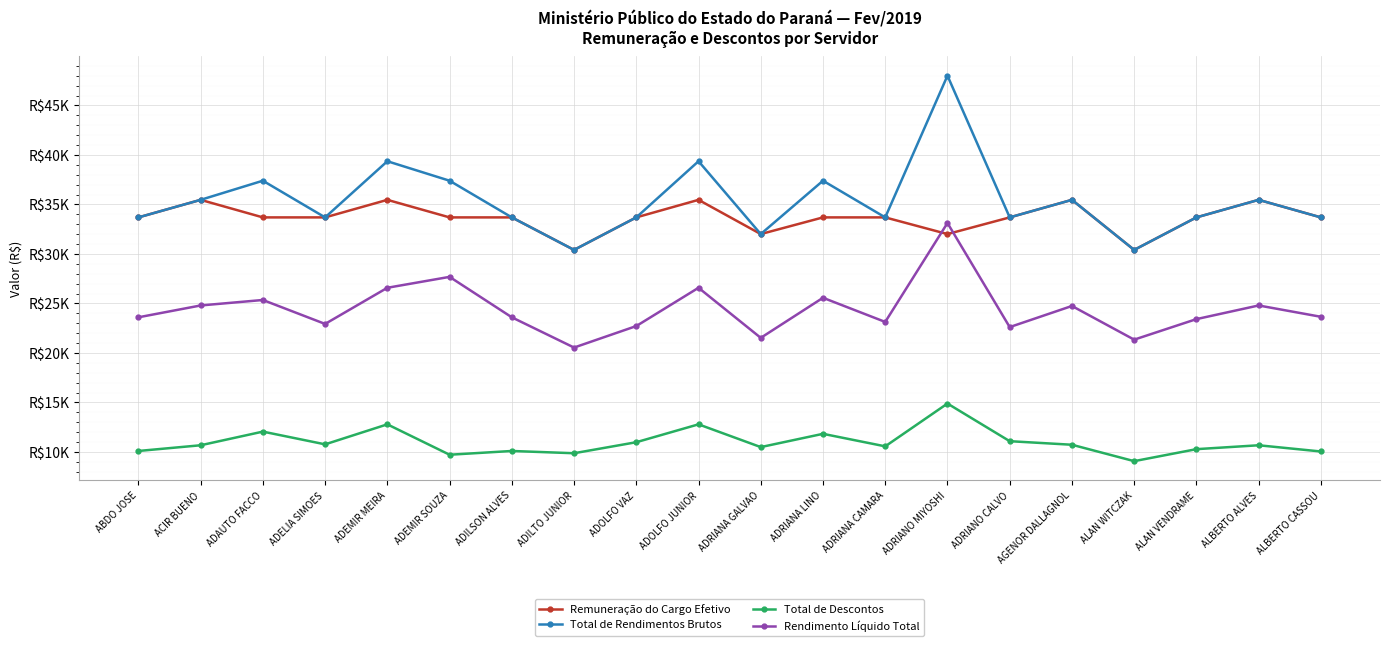

What is the label of the 9th point from the left?

ADOLFO VAZ